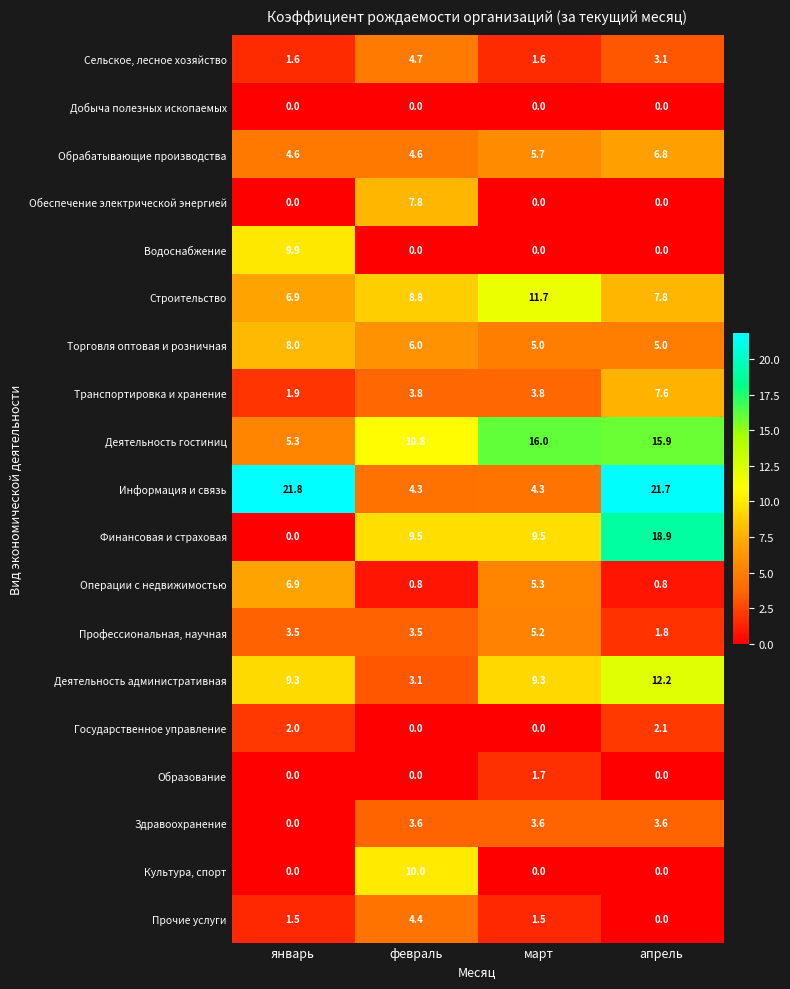

List the series in order of their peak value, lowest first.

Добыча полезных ископаемых, Образование, Государственное управление, Здравоохранение, Прочие услуги, Сельское, лесное хозяйство, Профессиональная, научная, Обрабатывающие производства, Операции с недвижимостью, Транспортировка и хранение, Обеспечение электрической энергией, Торговля оптовая и розничная, Водоснабжение, Культура, спорт, Строительство, Деятельность административная, Деятельность гостиниц, Финансовая и страховая, Информация и связь